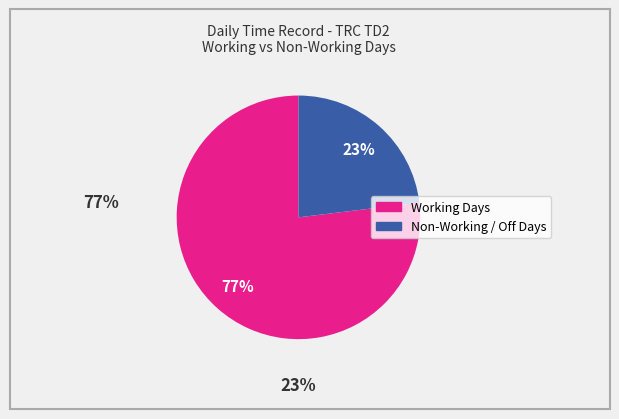

Does any single category account for the majority?

Yes